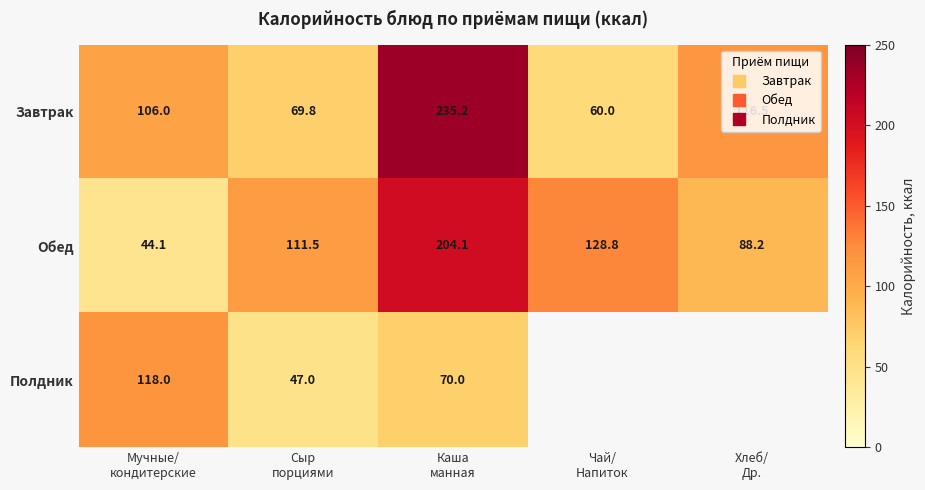

True or false: Завтрак has a value of 81.8 at Каша манная.

False